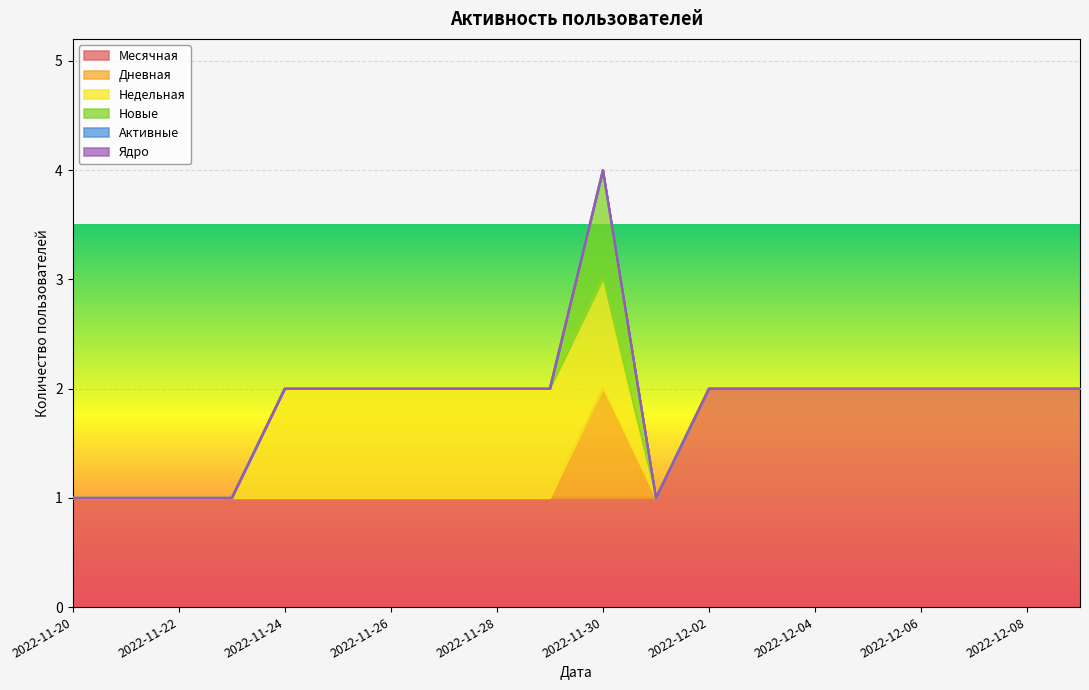

What is the label of the 14th point from the left?

2022-12-03